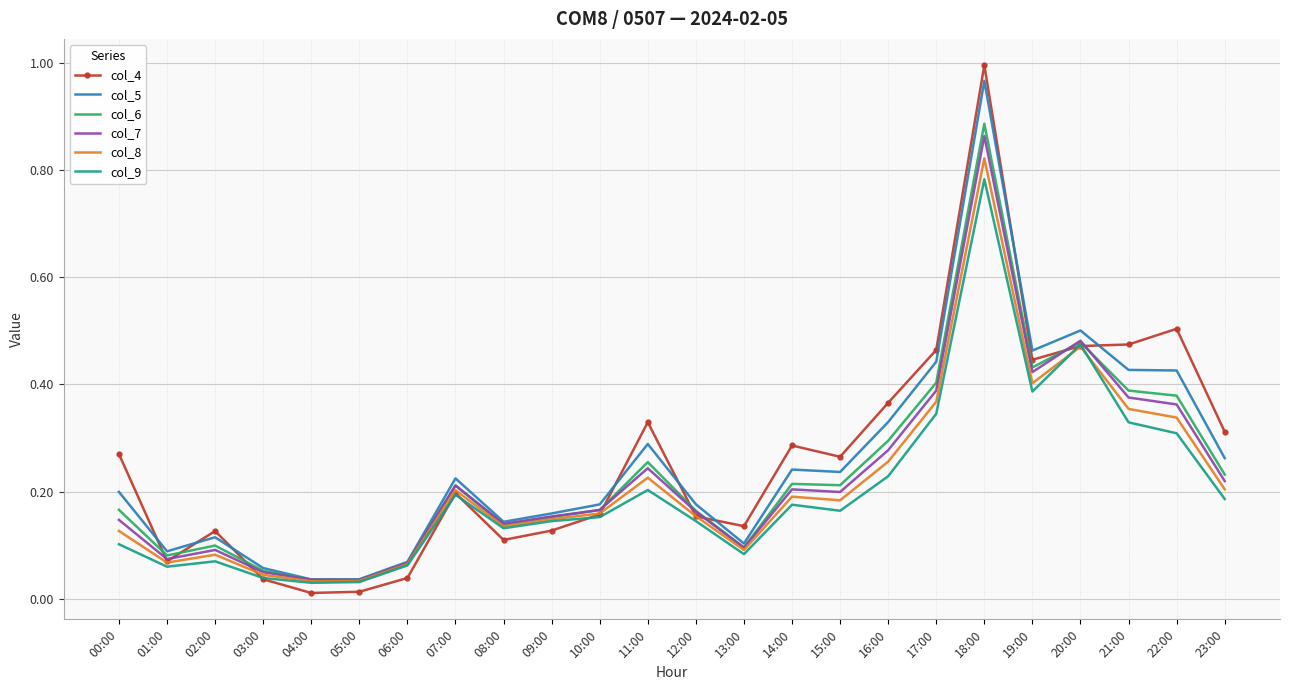

Is it true that col_4 equals 1.0 at 18:00?

True